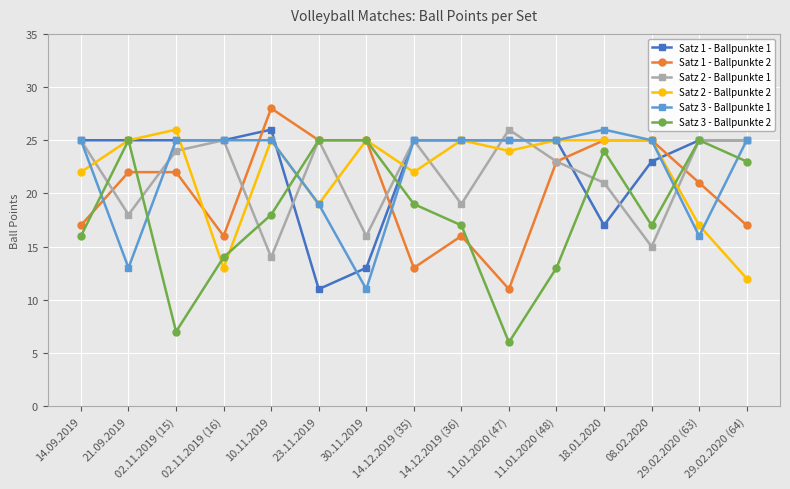

What is the minimum value for Satz 3 - Ballpunkte 2?

6